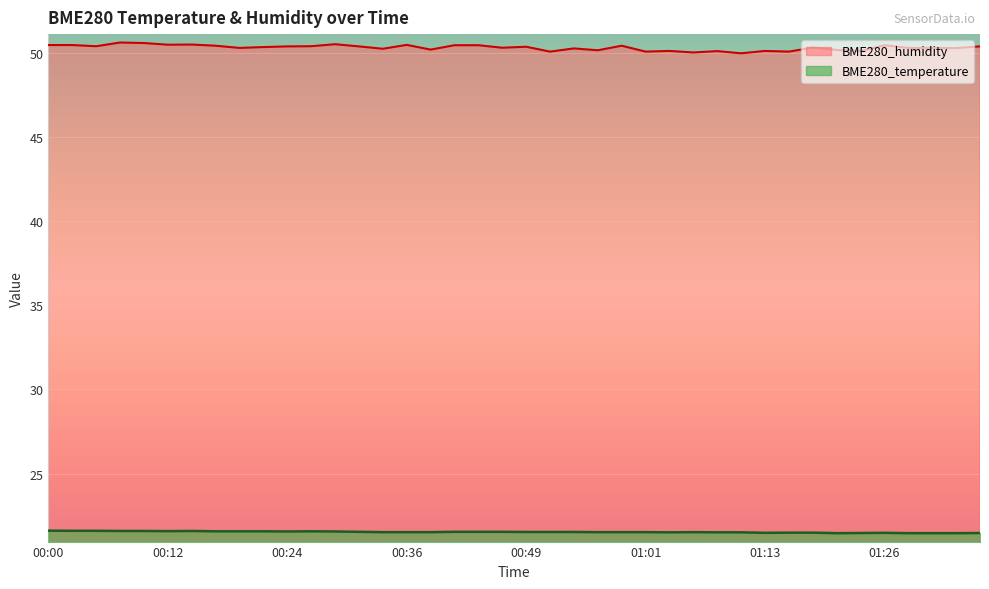

How many lines are shown in the chart?

2